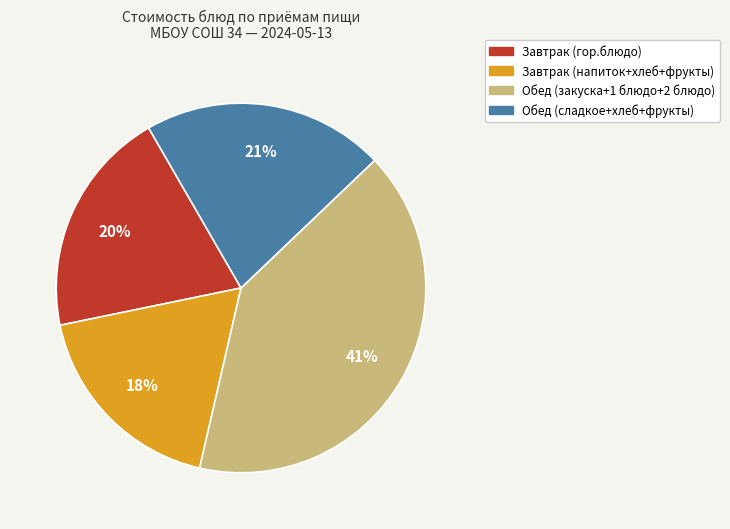

Is the sum of Обед (сладкое+хлеб+фрукты) and Обед (закуска+1 блюдо+2 блюдо) greater than half?

Yes